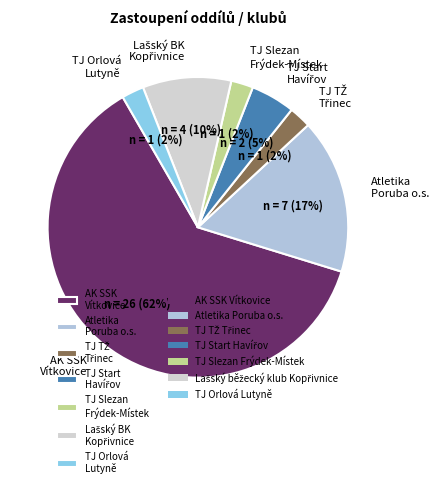

To the nearest percent, what is the average slice percentage?

14%